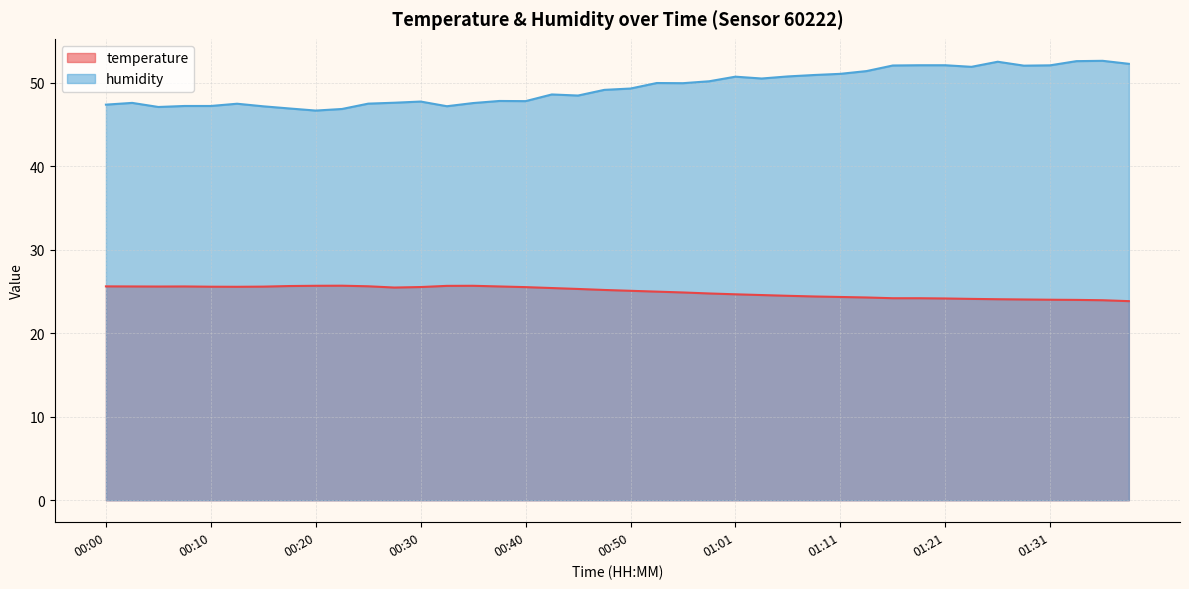

How many values in the humidity series are below 49?

19